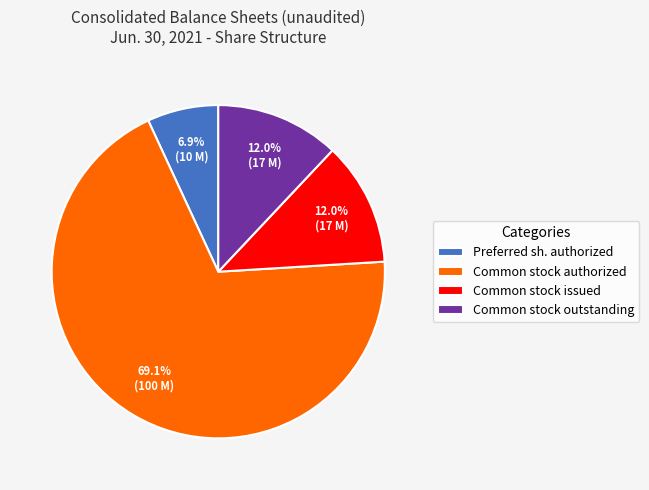

Which category has the smallest portion of the pie?

Preferred sh. authorized